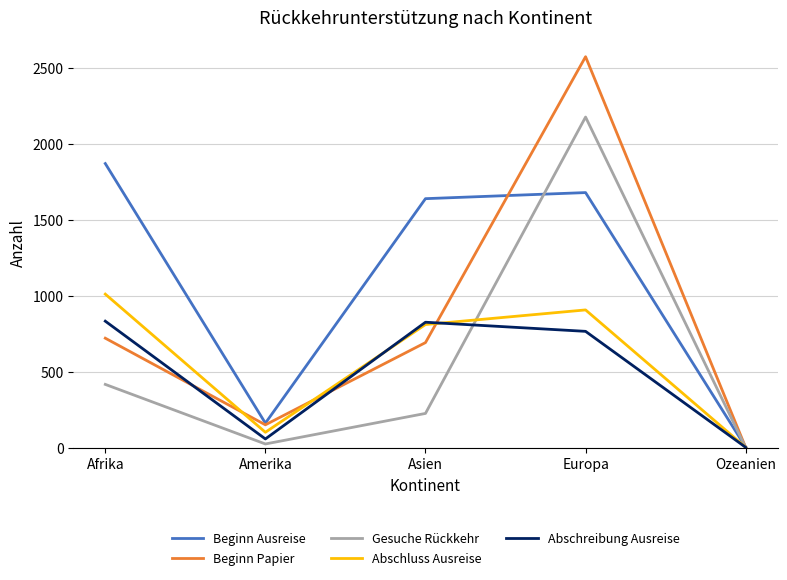

Is it true that Beginn Papier equals 1 at Ozeanien?

True